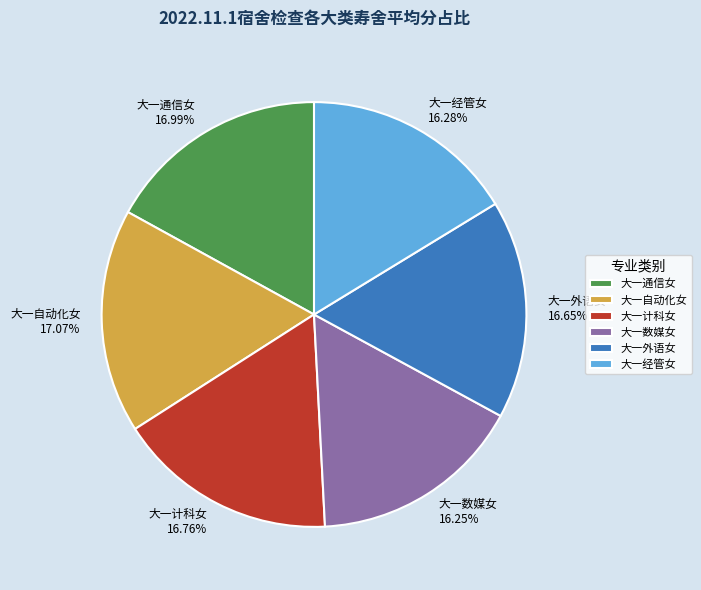

Count the number of slices in the pie.

6